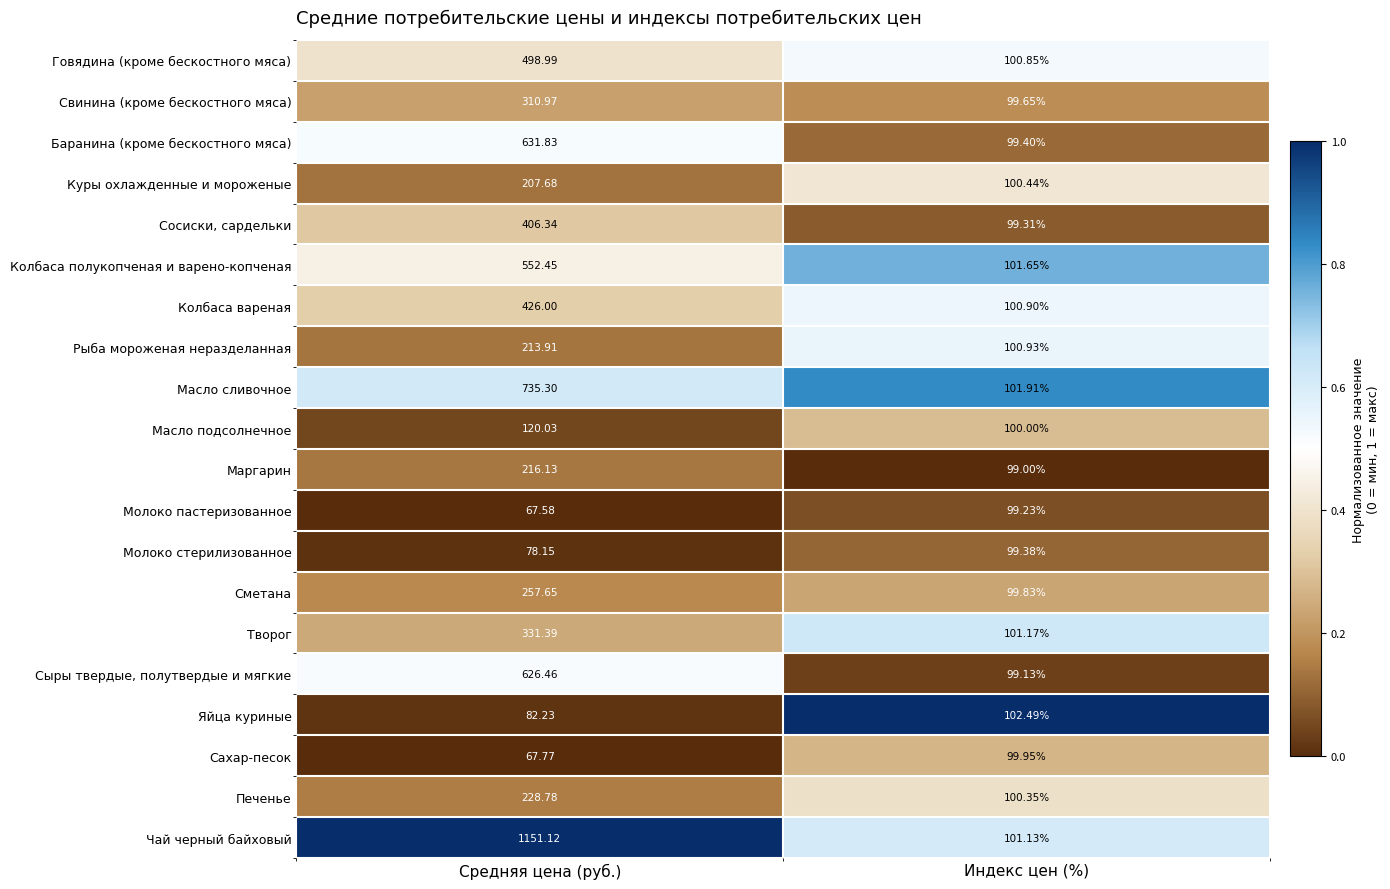

Where does the Колбаса полукопченая и варено-копченая series first go above 552?

Средняя цена (руб.)